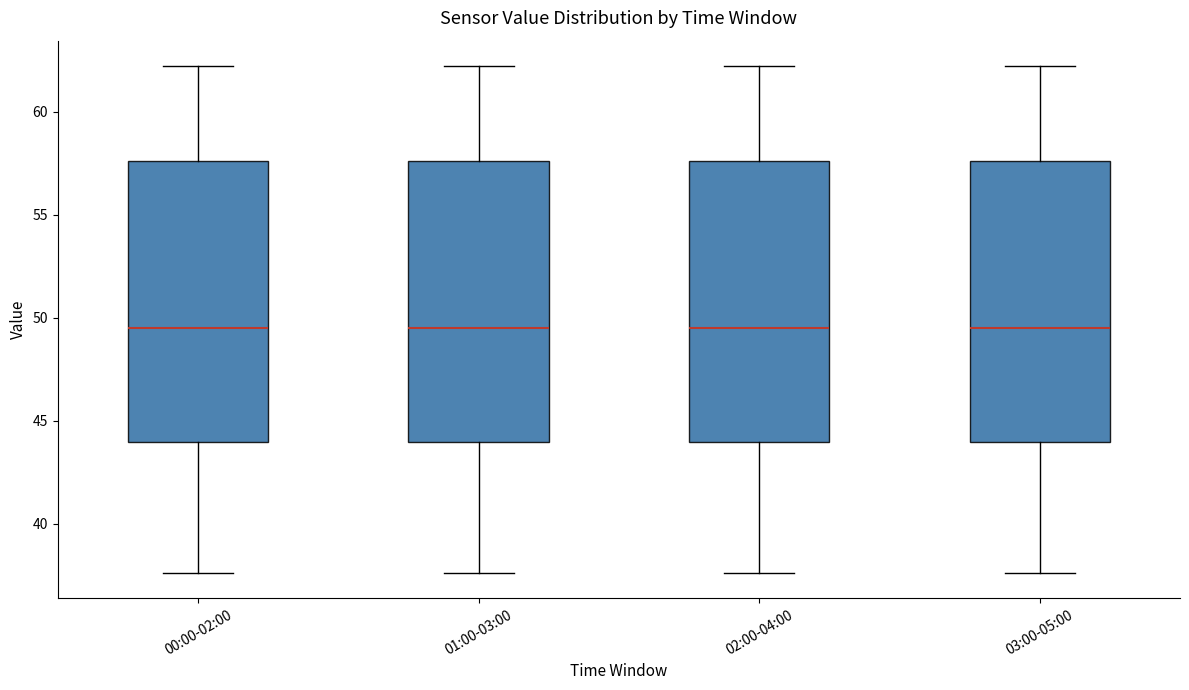

Reading left to right, transcribe this box plot: for each box, give where its median line is, the range the box spans, and where its two whiskers end, as read against the y-axis. The values are not printed on the chart, so give them approximately, as read against the axis.

00:00-02:00: median 49.5, box 44.0 to 57.5, whiskers 37.5 to 62.0
01:00-03:00: median 49.5, box 44.0 to 57.5, whiskers 37.5 to 62.0
02:00-04:00: median 49.5, box 44.0 to 57.5, whiskers 37.5 to 62.0
03:00-05:00: median 49.5, box 44.0 to 57.5, whiskers 37.5 to 62.0